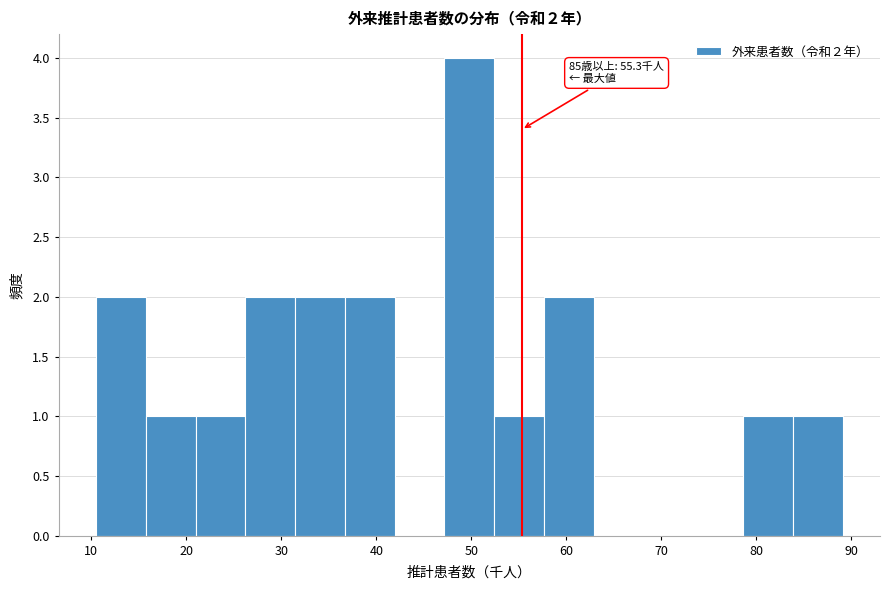

Which range on the x-axis has the tallest bar?

47 to 52